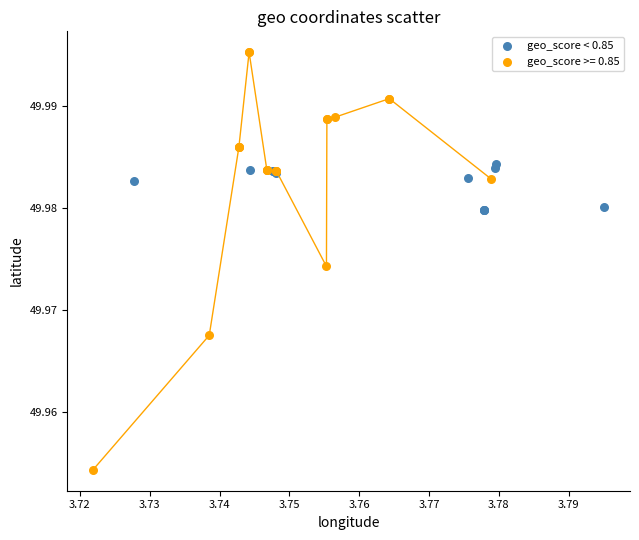

Which series contains the lowest Y value?

geo_score >= 0.85